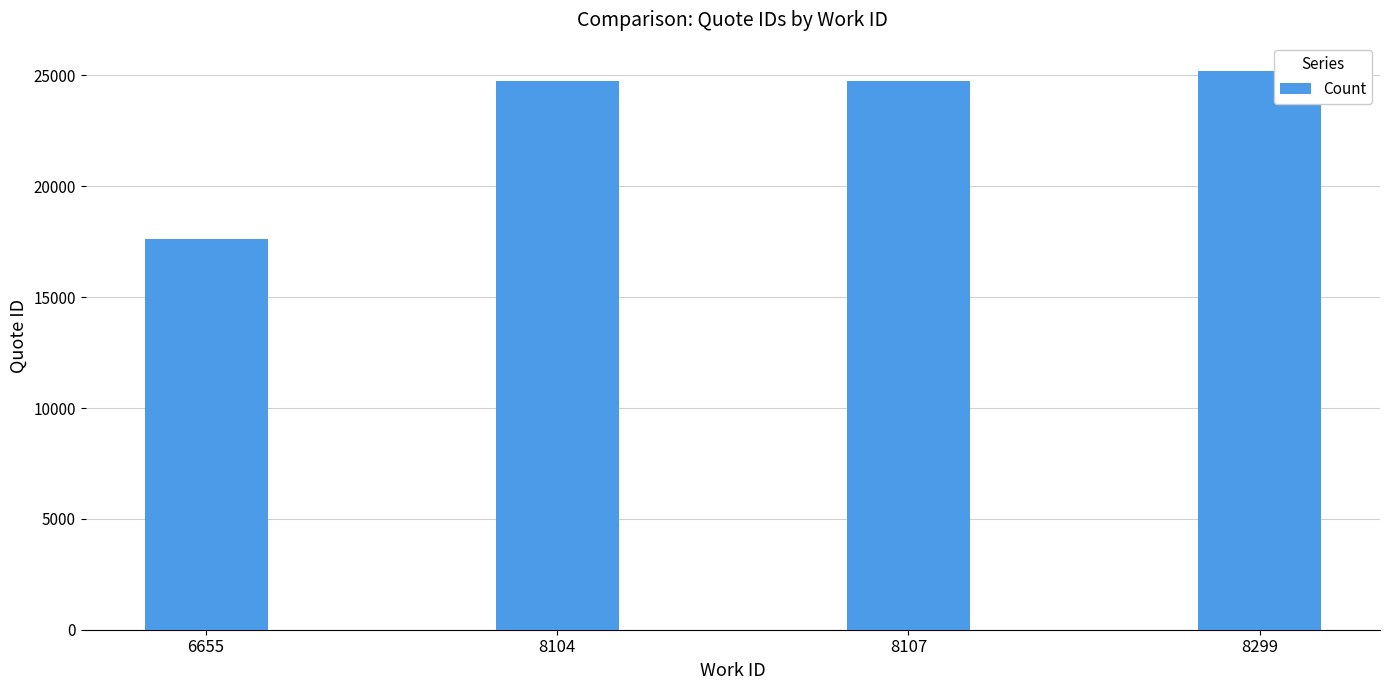

The chart shows a value of 17312 at 8299. True or false?

False